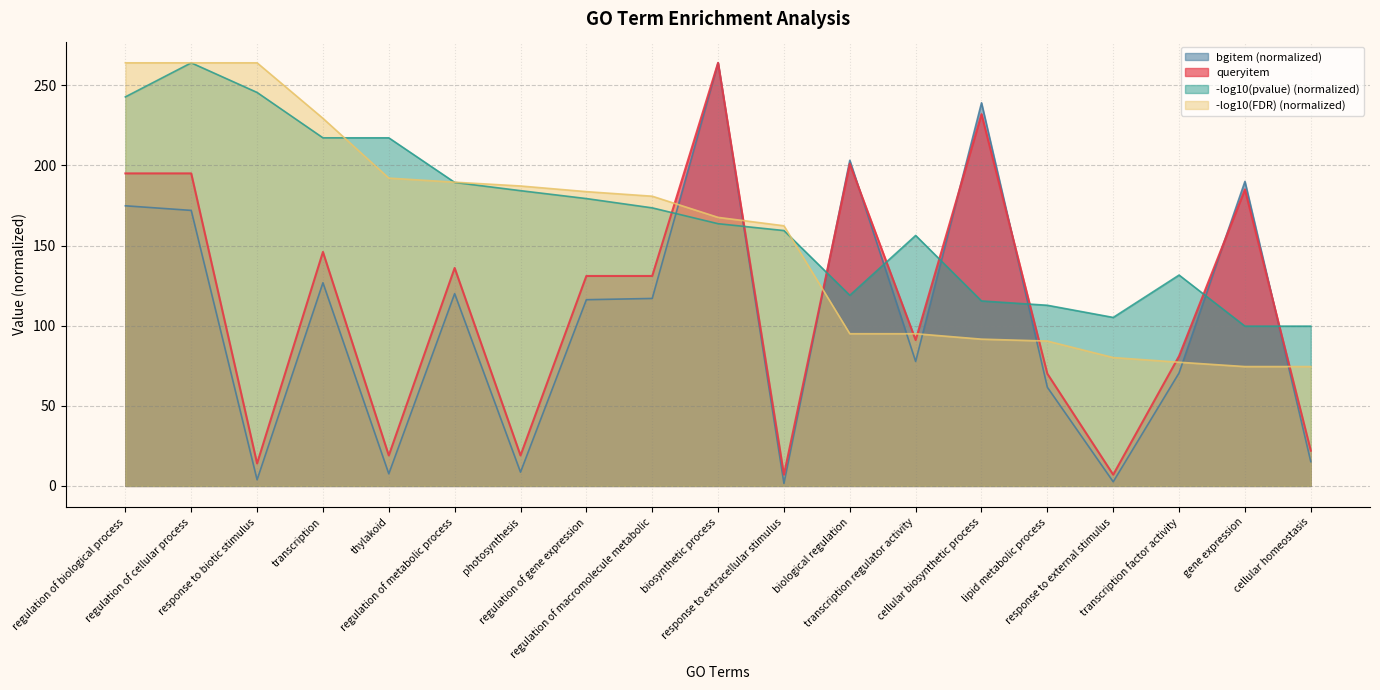

The value of bgitem at regulation of biological process is 174.8. True or false?

True